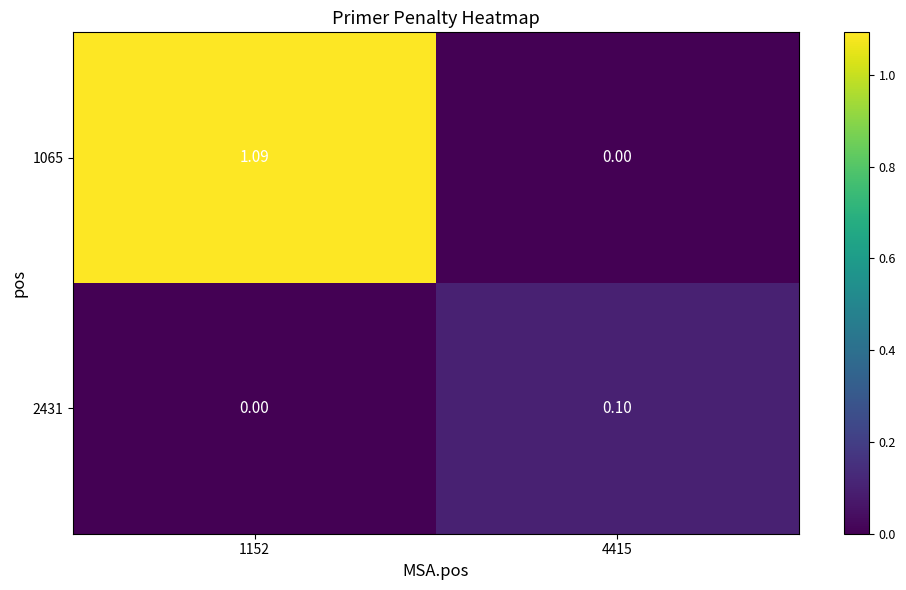

Is the value of 2431 at 1152 greater than the value of 1065 at 1152?

No